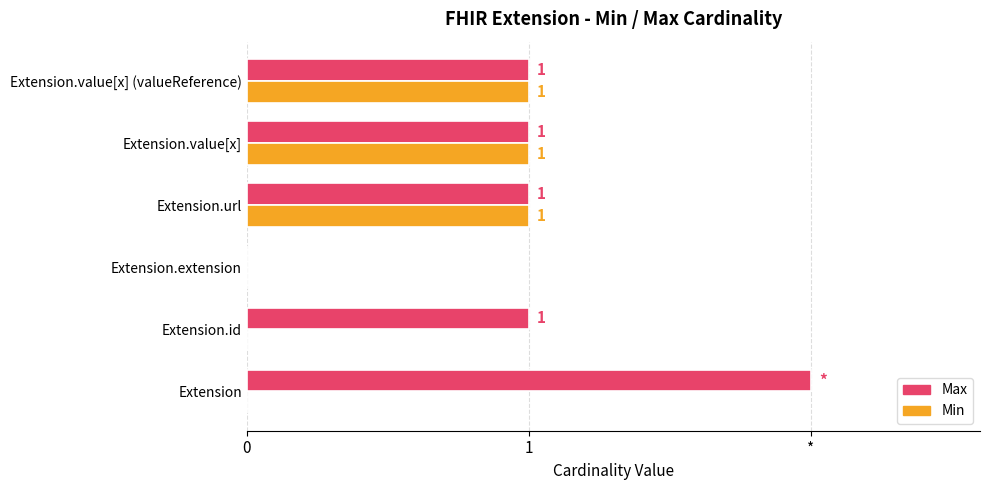

What are all the series names shown in the legend?

Max, Min